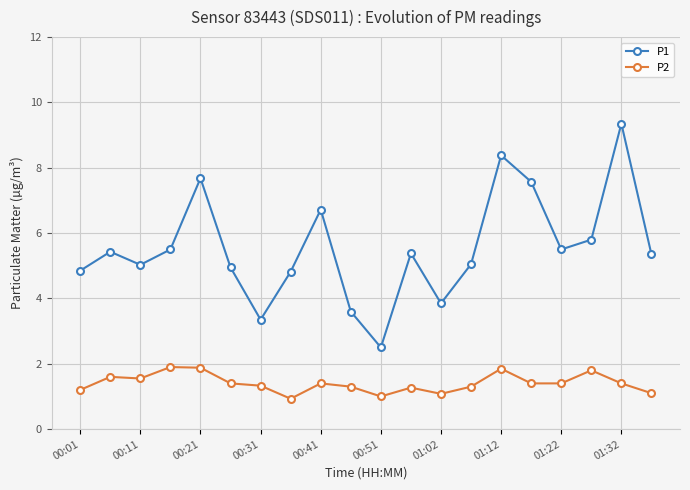

What is the difference between the second highest and second lowest values in the P1 series?

5.0